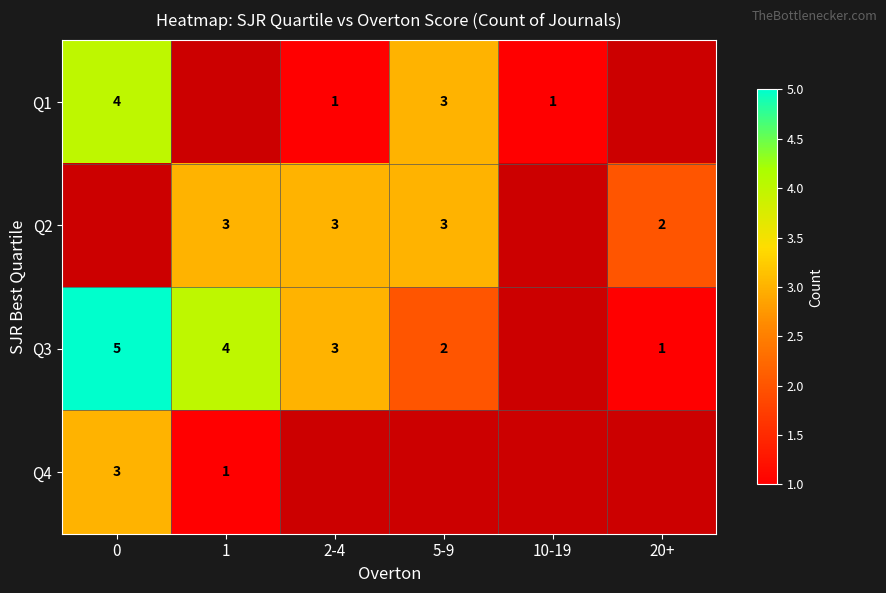

The Q4 series shows 0 at 1. True or false?

False